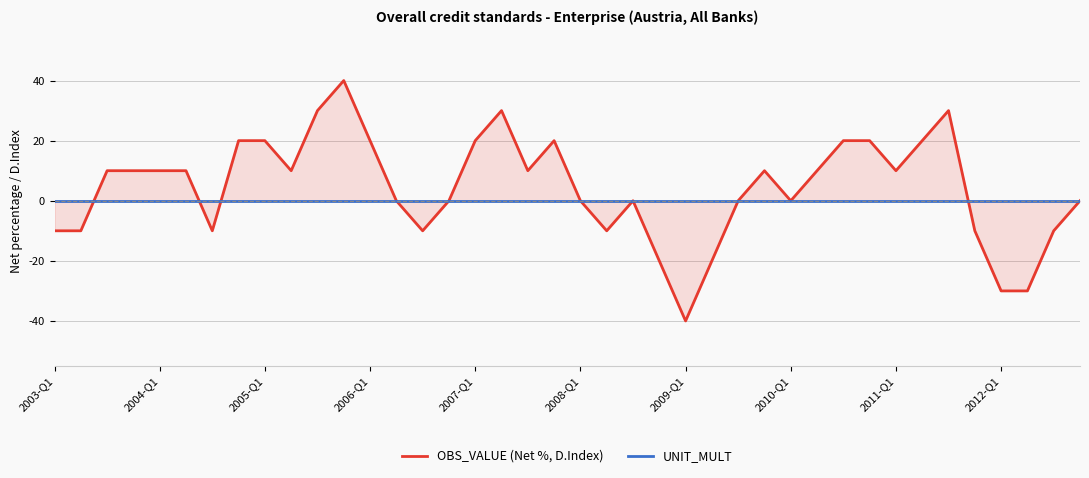

What is the difference between the maximum and minimum values in the OBS_VALUE (Net %, D.Index) series?

80